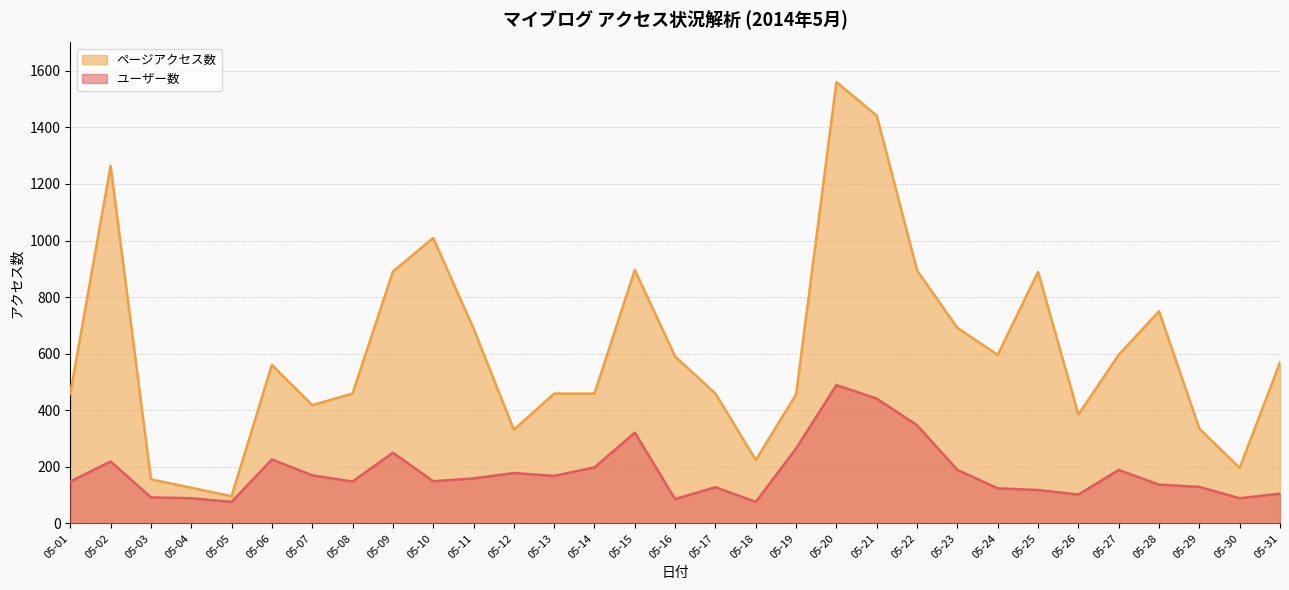

Reading left to right, what are all the values shown in this chart?

ユーザー数: 05-01=148	05-02=219	05-03=92	05-04=89	05-05=76	05-06=226	05-07=170	05-08=148	05-09=250	05-10=149	05-11=159	05-12=178	05-13=168	05-14=198	05-15=321	05-16=86	05-17=128	05-18=76	05-19=265	05-20=489	05-21=441	05-22=347	05-23=189	05-24=124	05-25=118	05-26=102	05-27=189	05-28=137	05-29=129	05-30=89	05-31=105
ページアクセス数: 05-01=459	05-02=1264	05-03=156	05-04=126	05-05=96	05-06=560	05-07=418	05-08=459	05-09=890	05-10=1009	05-11=689	05-12=331	05-13=459	05-14=459	05-15=896	05-16=590	05-17=459	05-18=224	05-19=456	05-20=1560	05-21=1441	05-22=894	05-23=691	05-24=596	05-25=889	05-26=385	05-27=596	05-28=750	05-29=335	05-30=196	05-31=569